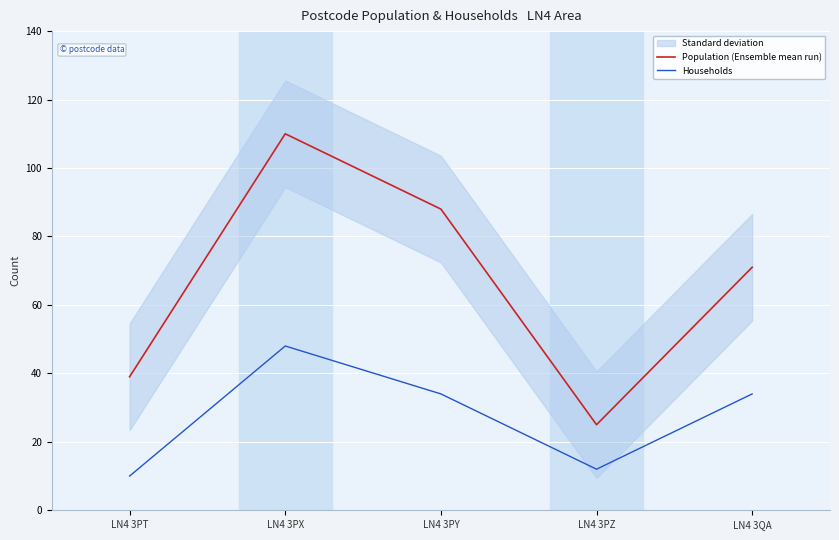

Reading right to left, list all the values displayed in this chart.

Population (Ensemble mean run): 71	25	88	110	39
Households: 34	12	34	48	10